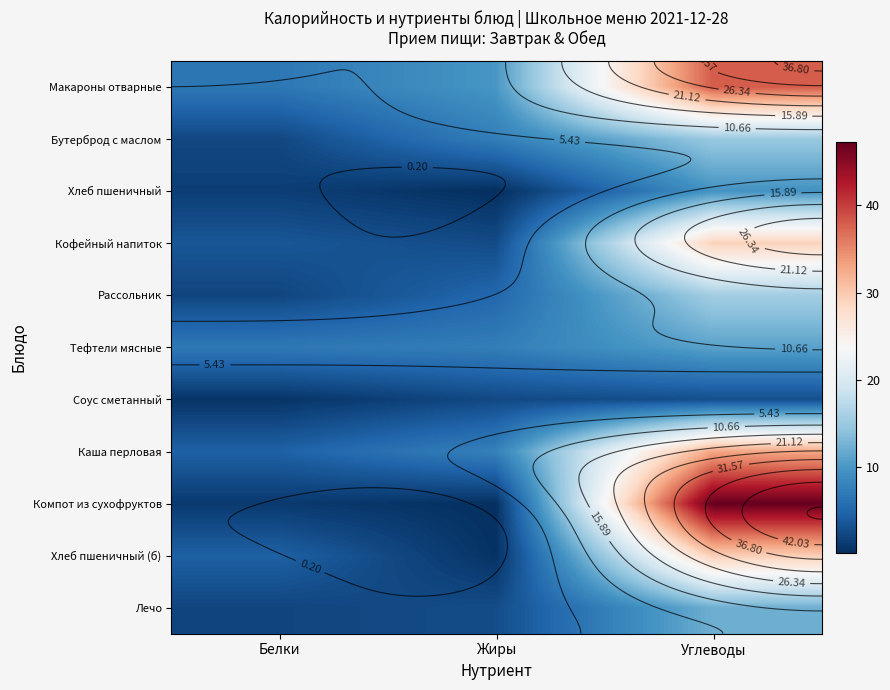

Which category has the highest value in the Тефтели мясные series?

Углеводы